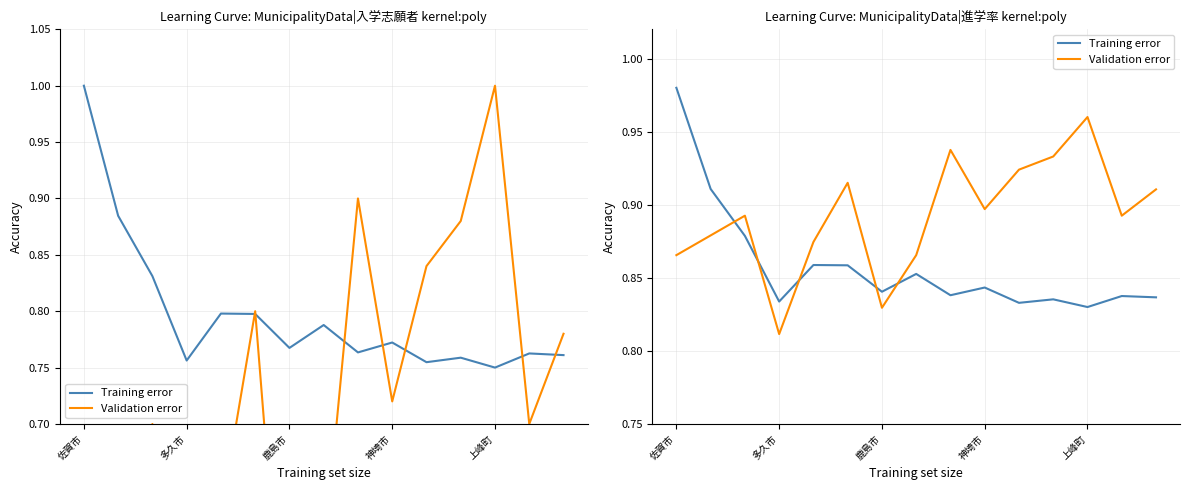

Is the value of Training error at 神埼市 greater than the value of Validation error at 上峰町?

No